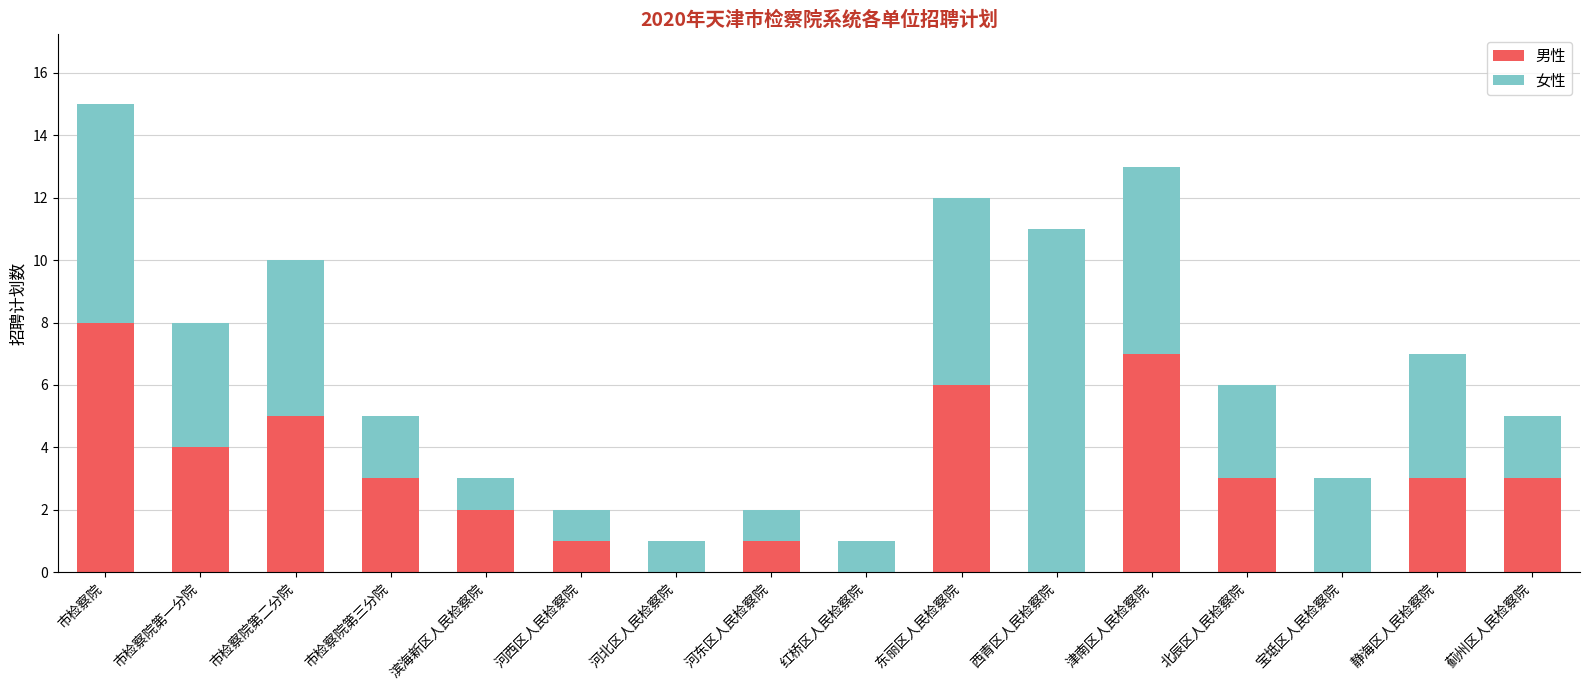

Is it true that 男性 equals 0 at 宝坻区人民检察院?

True